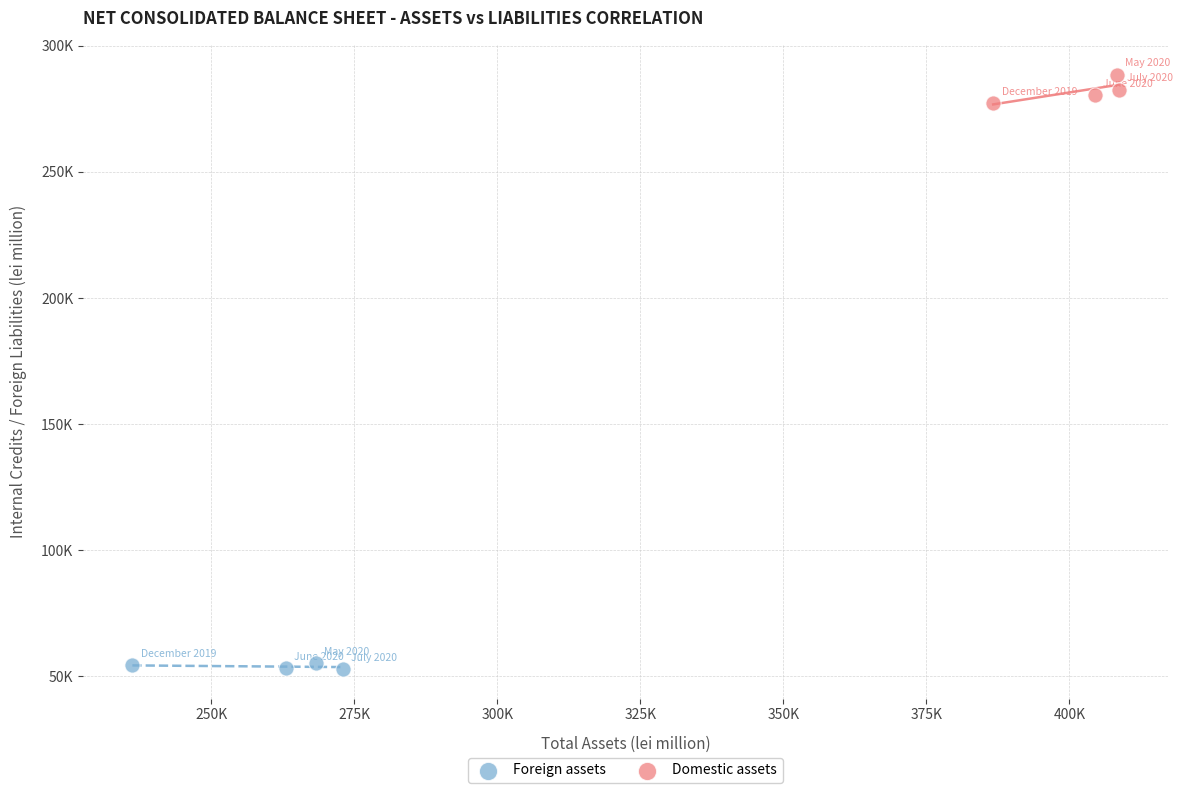

Which series contains the lowest Y value?

Foreign assets